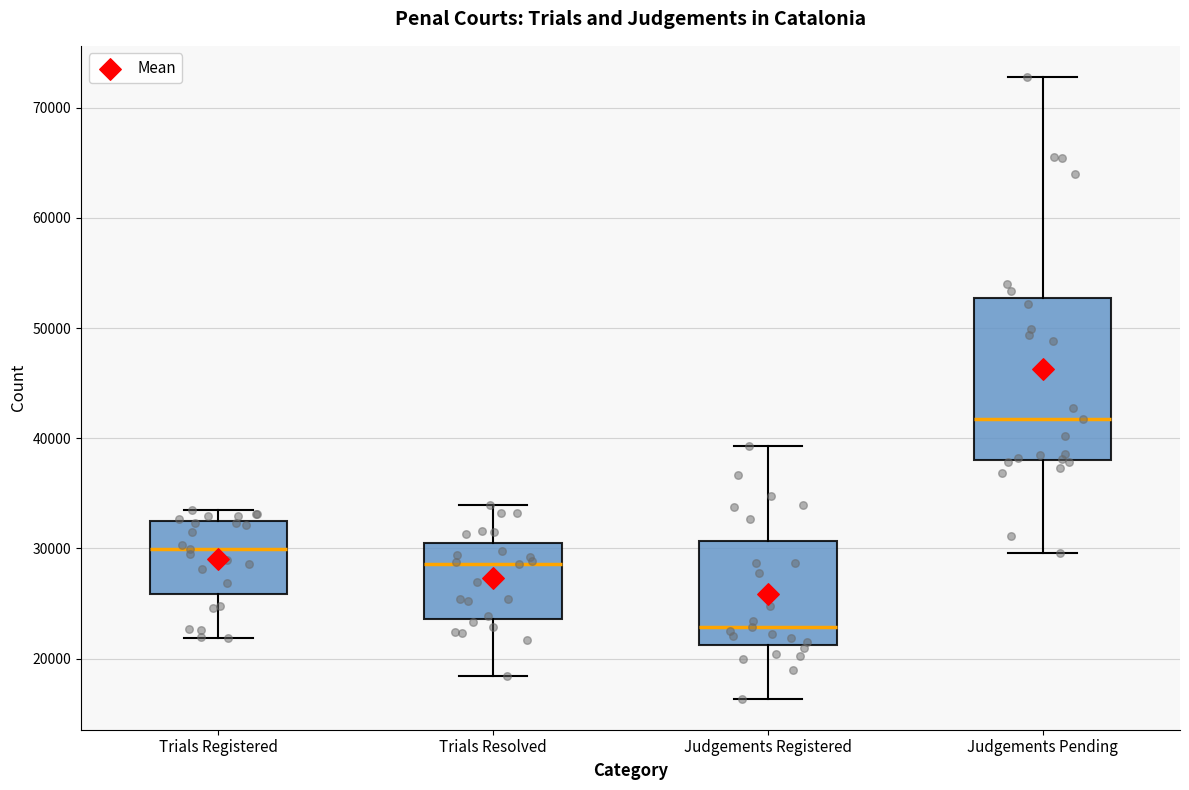

Reading left to right, read every box against the y-axis: the position of its median line, the range the box covers, and the ends of its whiskers. The values are not printed on the chart, so give them approximately, as read against the axis.

Trials Registered: median 30000, box 26000 to 32000, whiskers 22000 to 34000
Trials Resolved: median 29000, box 24000 to 31000, whiskers 18000 to 34000
Judgements Registered: median 23000, box 21000 to 31000, whiskers 16000 to 39000
Judgements Pending: median 42000, box 38000 to 53000, whiskers 30000 to 73000